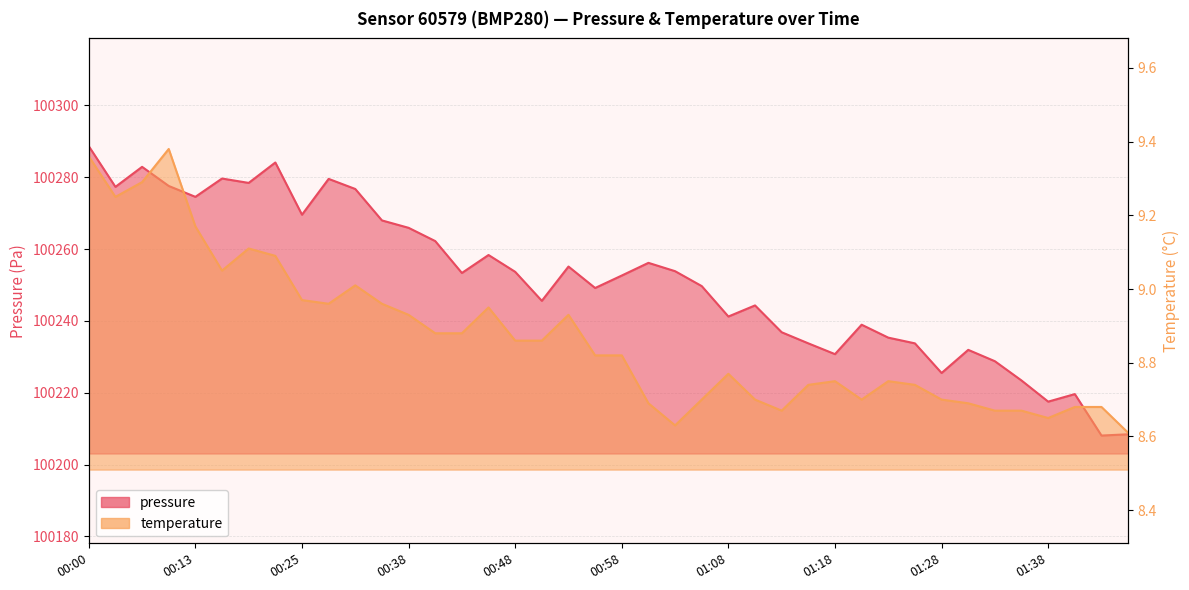

What is the spread (max minus min) of values at 01:16?

100225.0